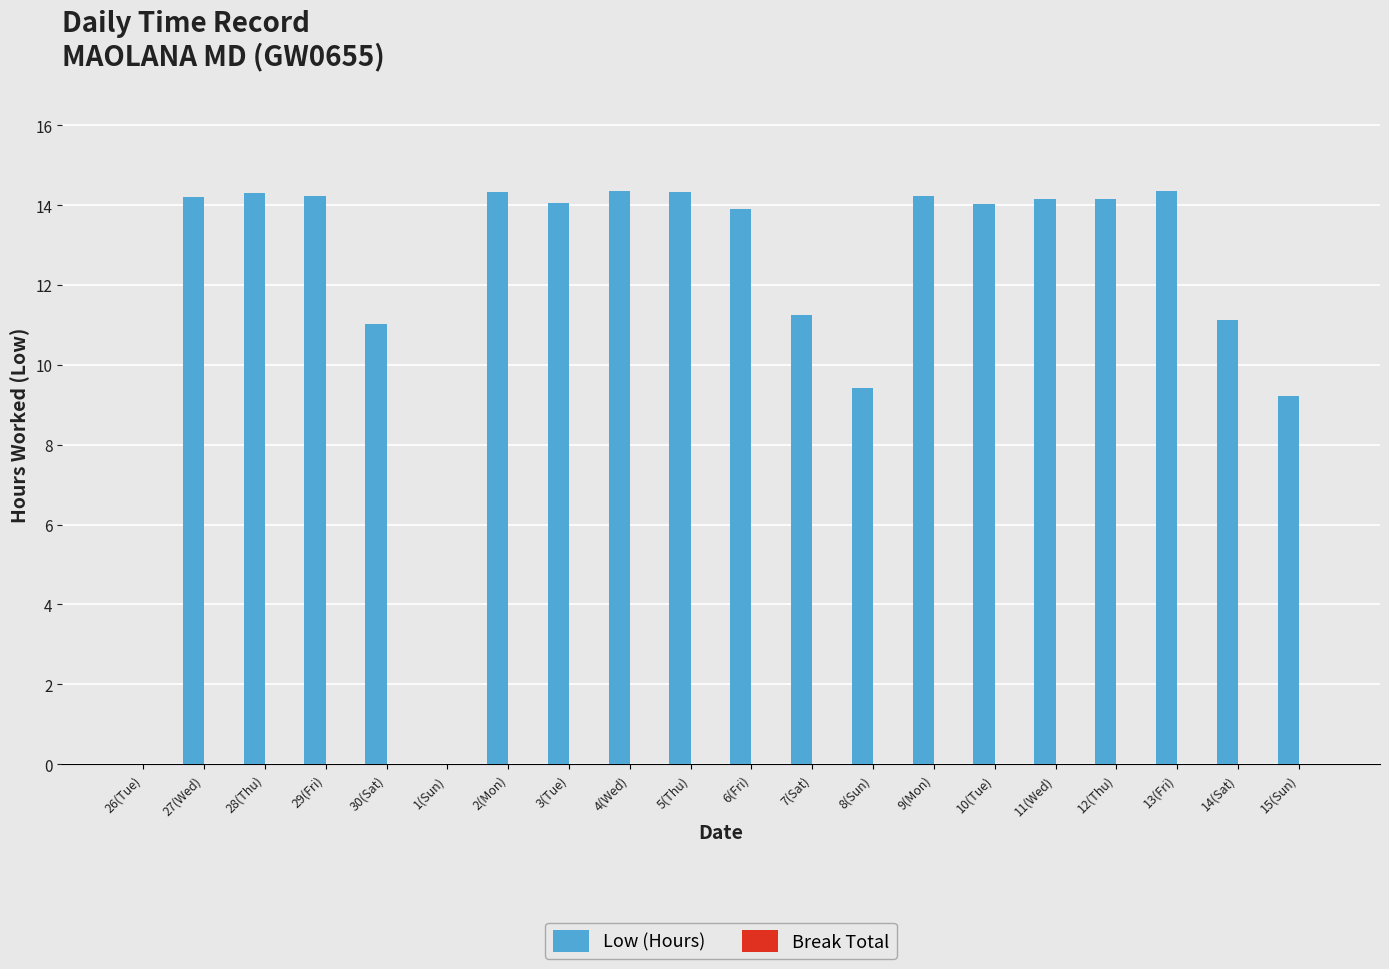

What is the greatest value displayed?

14.3